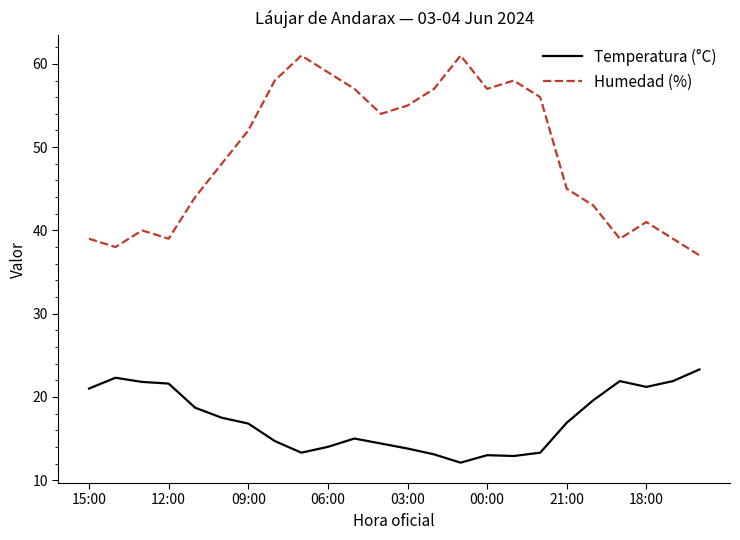

What is the greatest value displayed?

61.0